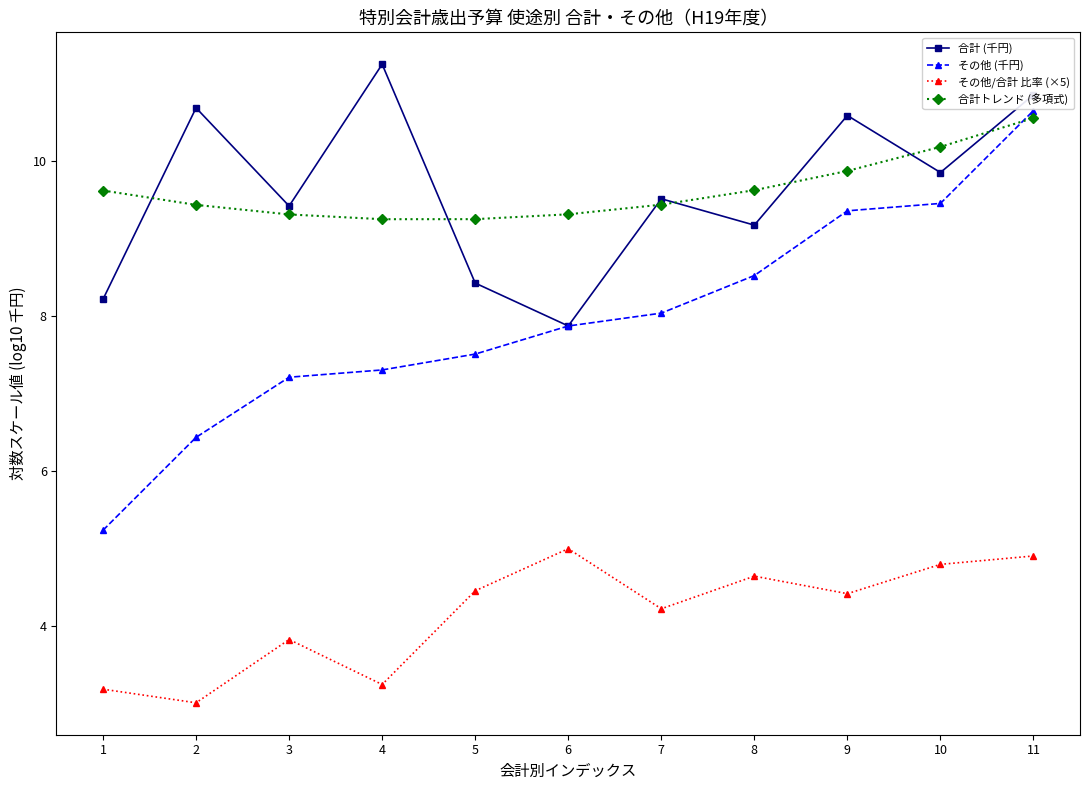

Reading right to left, extract all data points from this chart.

合計 (千円): 10.9	9.9	10.6	9.2	9.5	7.9	8.4	11.3	9.4	10.7	8.2
その他 (千円): 10.7	9.5	9.4	8.5	8.0	7.9	7.5	7.3	7.2	6.4	5.2
その他/合計 比率 (×5): 4.9	4.8	4.4	4.6	4.2	5.0	4.5	3.2	3.8	3.0	3.2
合計トレンド (多項式): 10.6	10.2	9.9	9.6	9.4	9.3	9.3	9.3	9.3	9.4	9.6